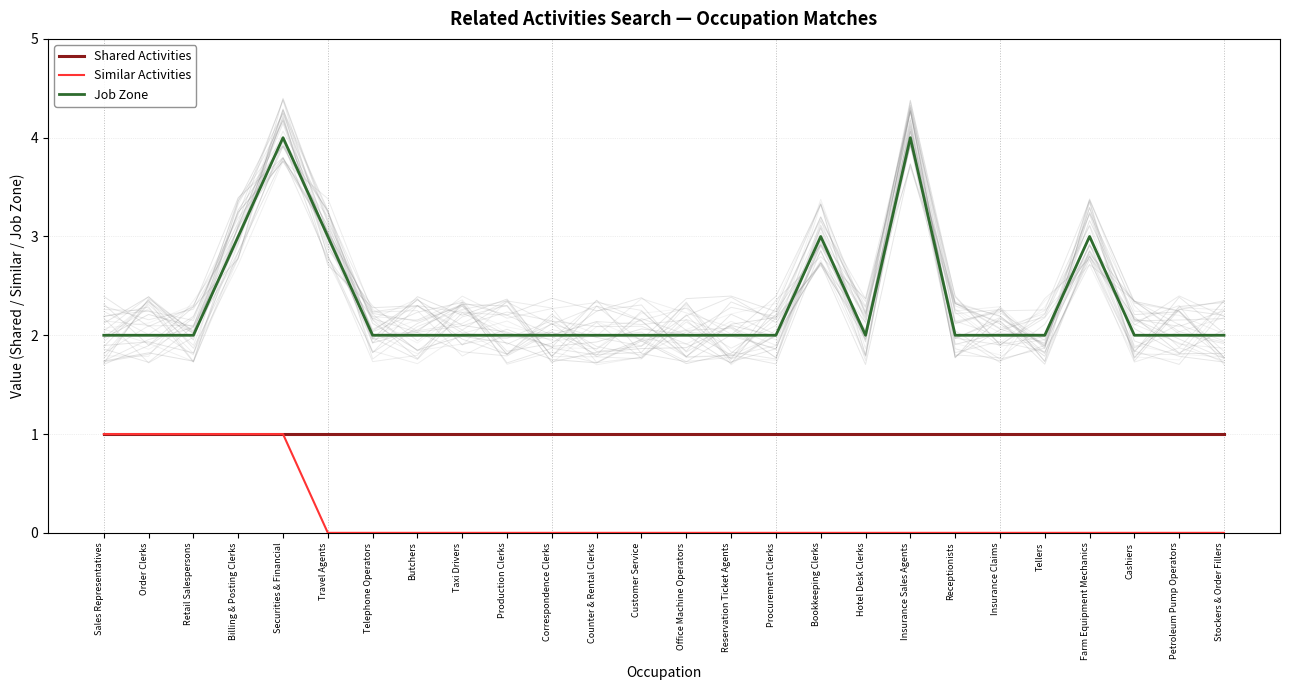

Is this an area chart (filled region under the line)?

No